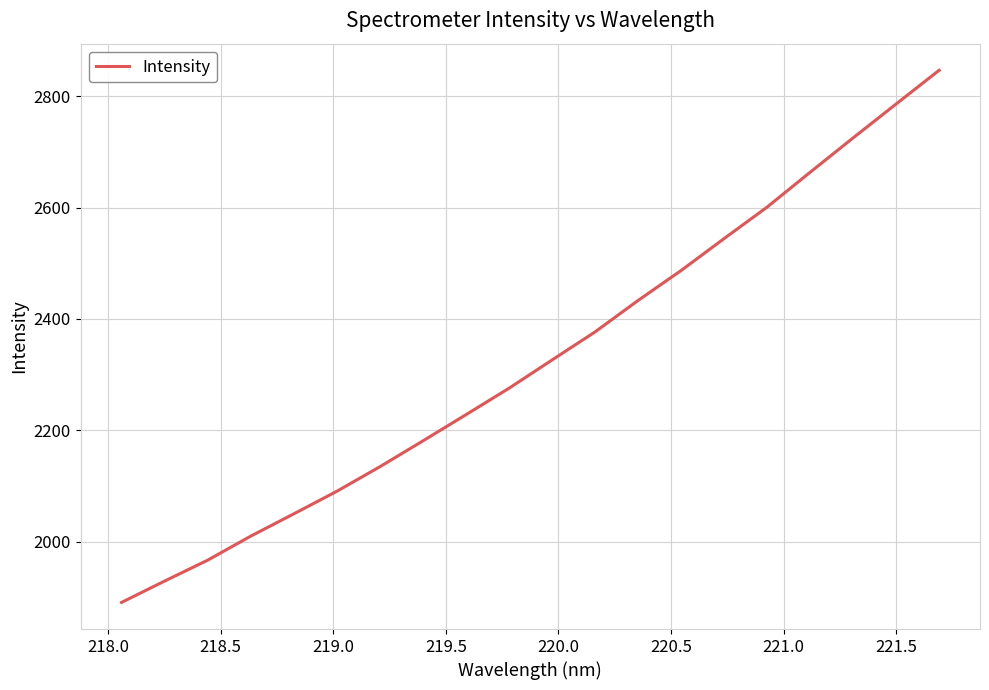

What is the greatest value displayed?

2846.5